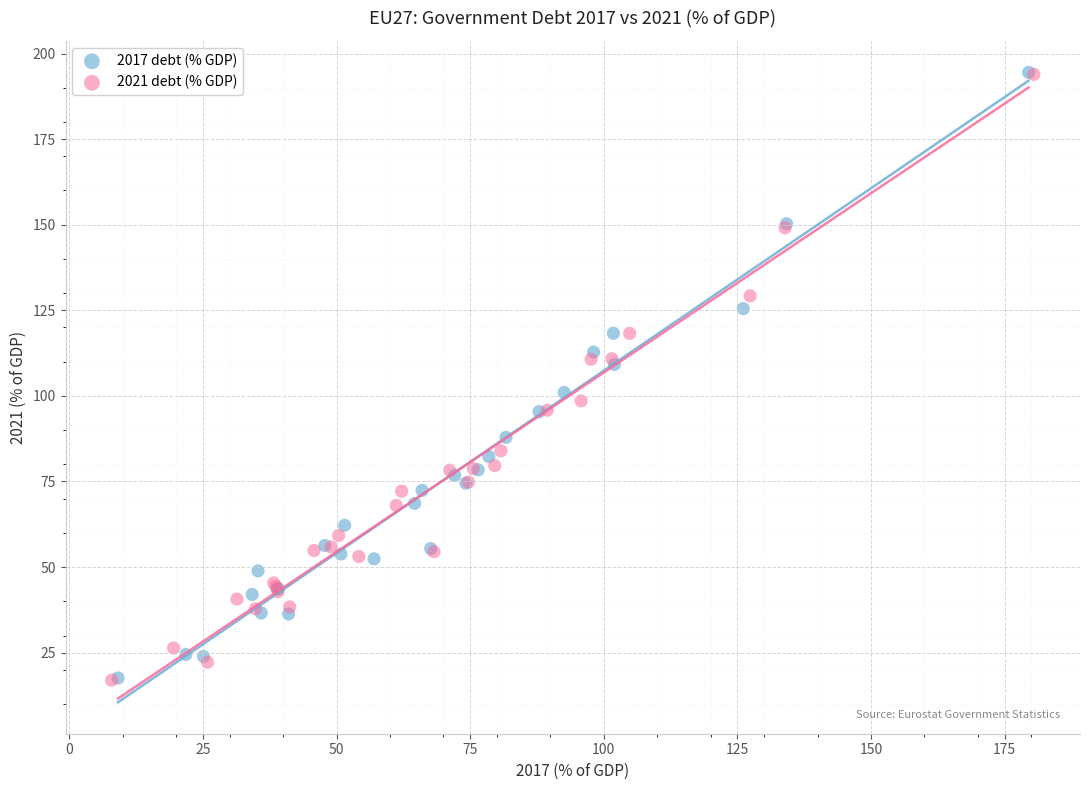

What are all the series names shown in the legend?

2017 debt (% GDP), 2021 debt (% GDP)